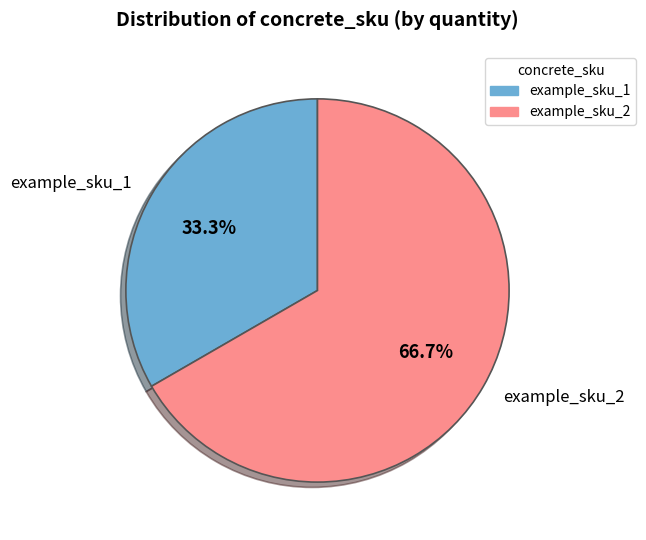

What percentage do example_sku_1 and example_sku_2 together represent?

100.0%